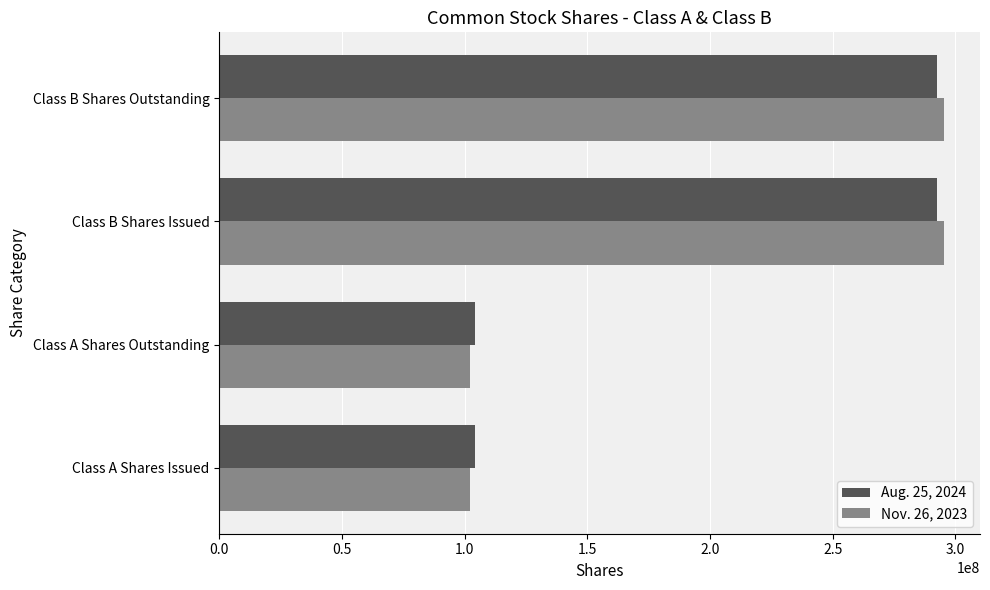

Is the value of Nov. 26, 2023 at Class B Shares Issued greater than the value of Aug. 25, 2024 at Class A Shares Issued?

Yes